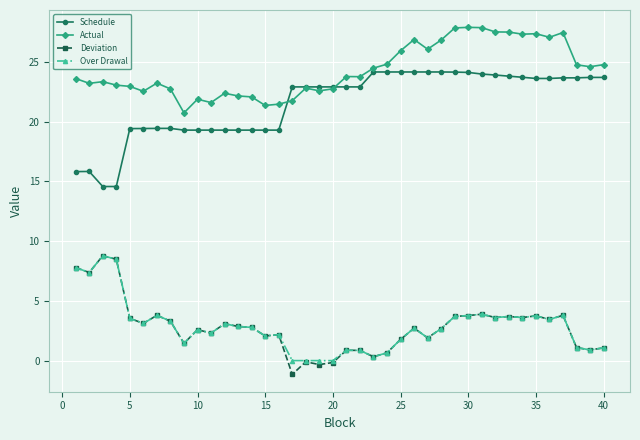

What is the greatest value displayed?

27.9